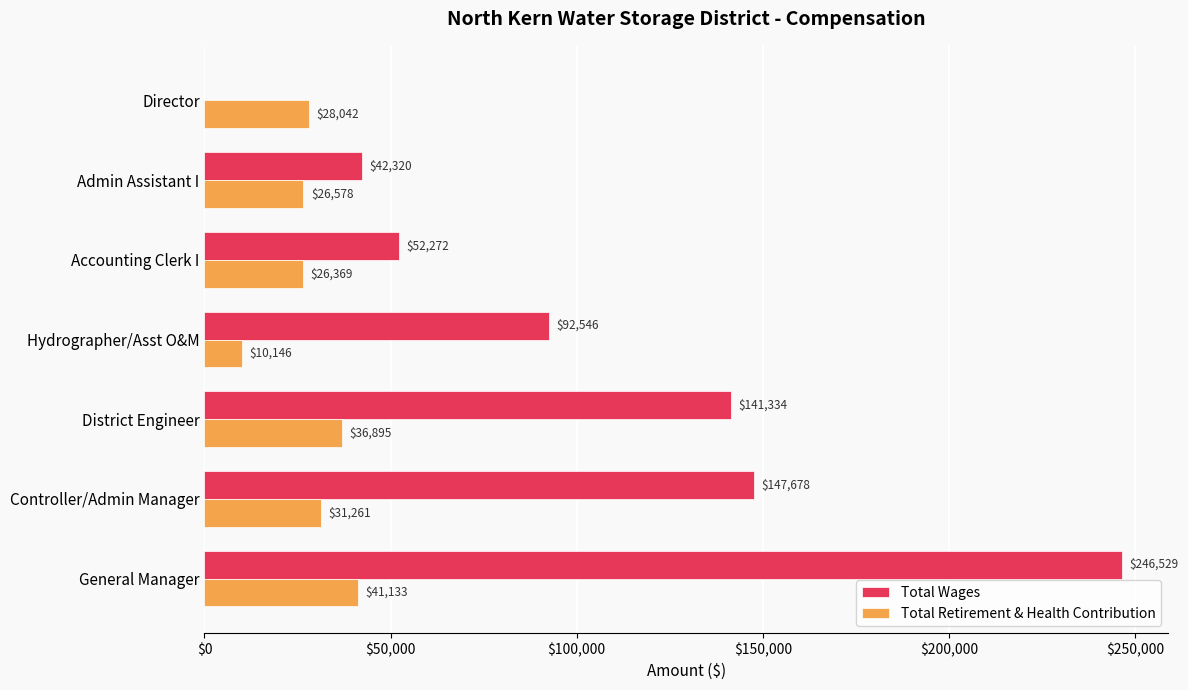

What is the sum of all Total Wages values?

722679